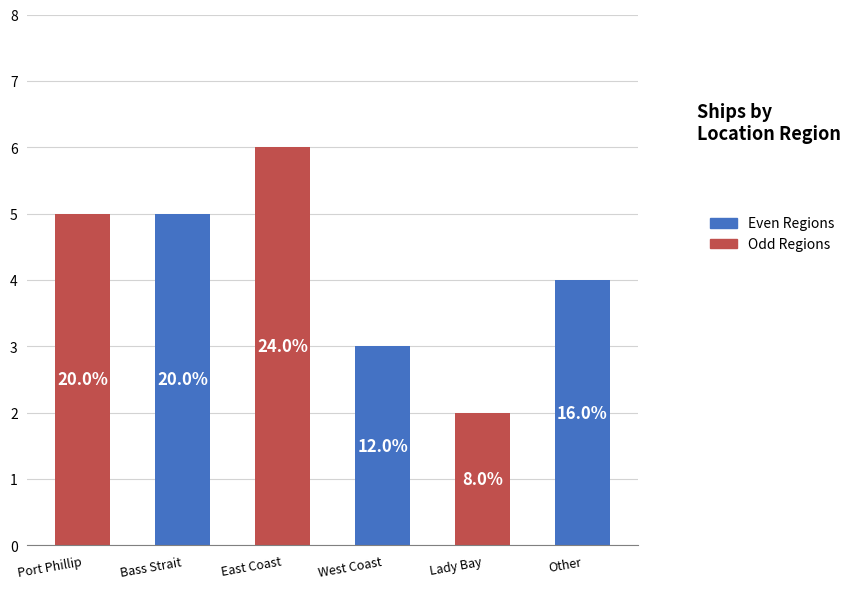

What is the average value?

4